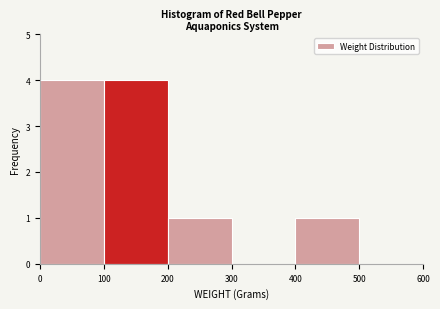

Reading left to right, list every bar in this chart as the range it spans on the x-axis followed by its height. The values are not printed on the chart, so give them approximately, as read against the axis.

0 to 100: 4
100 to 200: 4
200 to 300: 1
300 to 400: 0
400 to 500: 1
500 to 600: 0